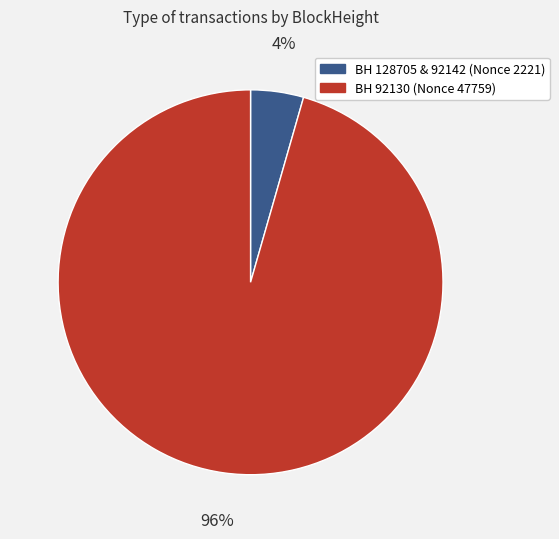

To the nearest percent, what is the average slice percentage?

50%